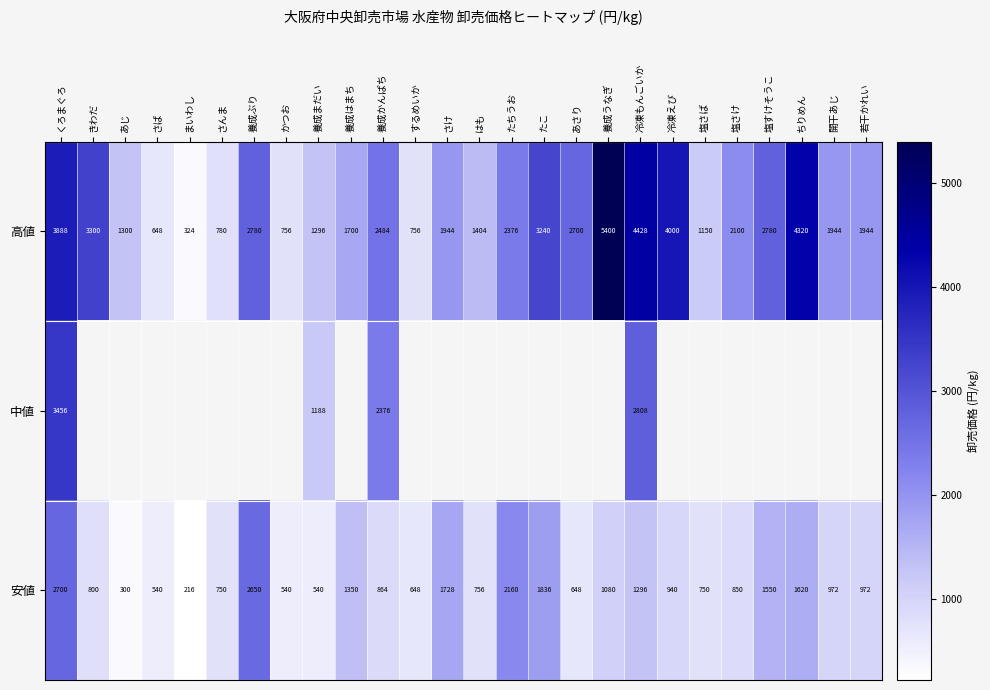

At which label does 安値 first exceed 940?

くろまぐろ